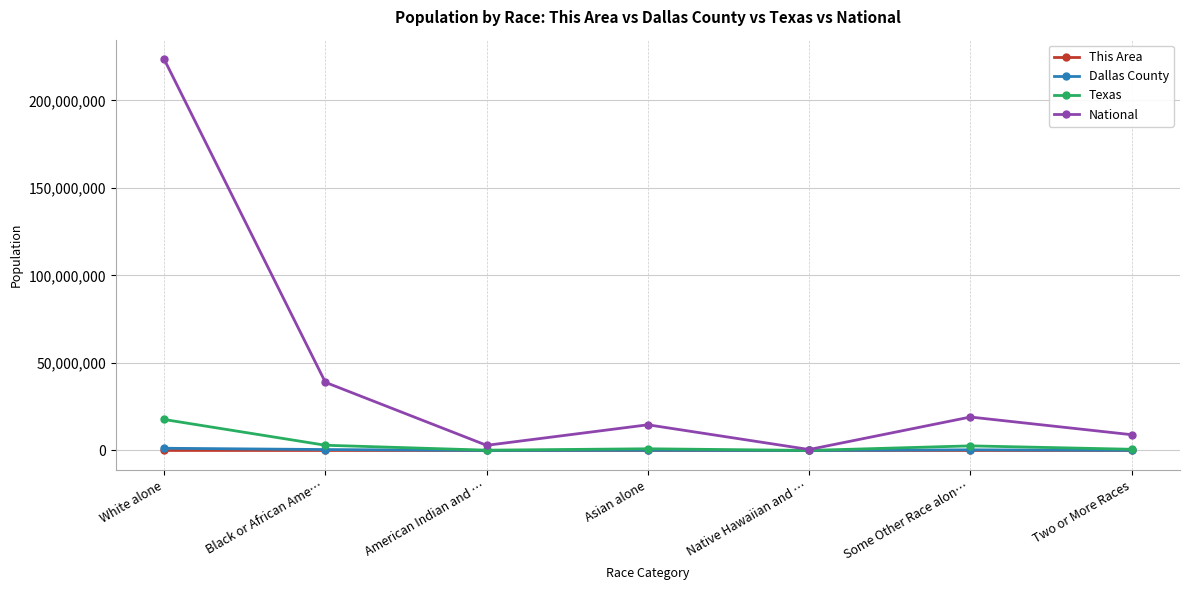

At which category does National reach its first local valley?

American Indian and …